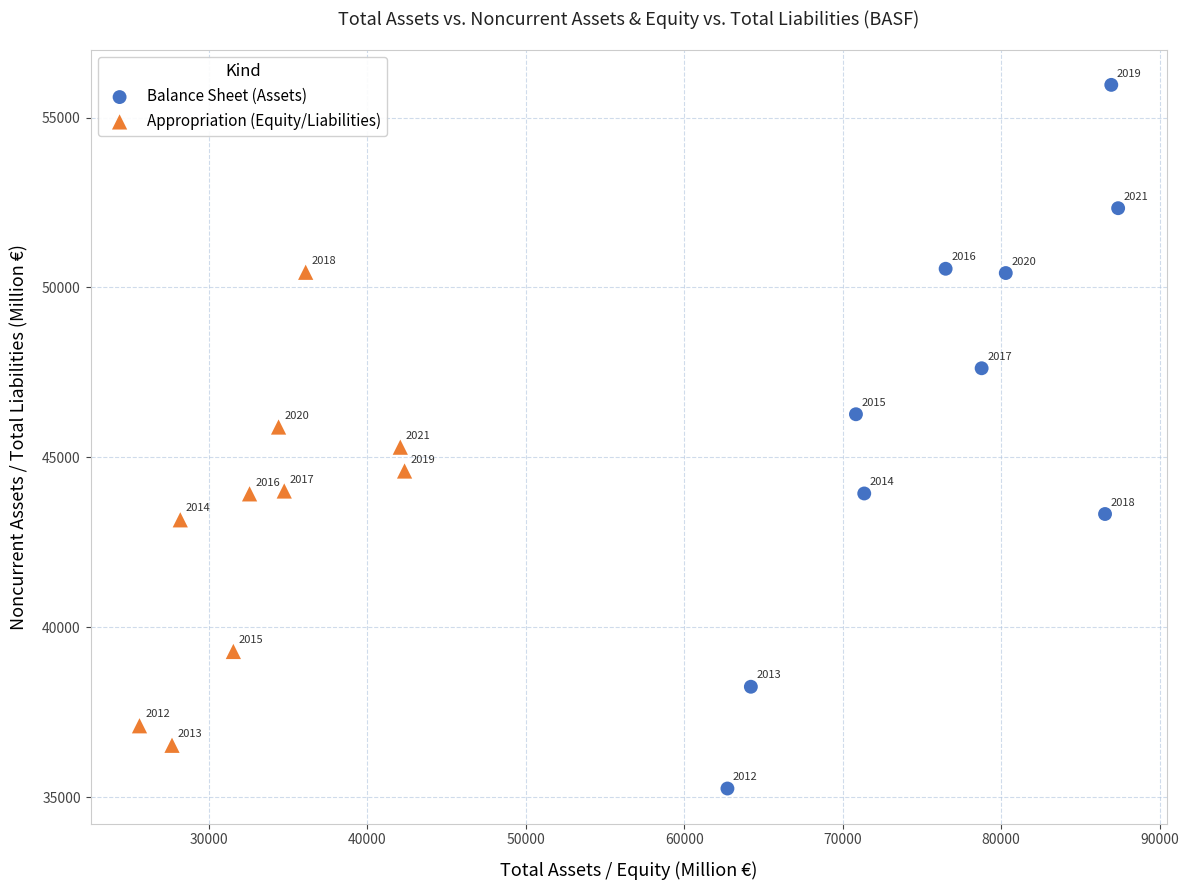

Which series has the largest Y range (max minus min)?

Balance Sheet (Assets)